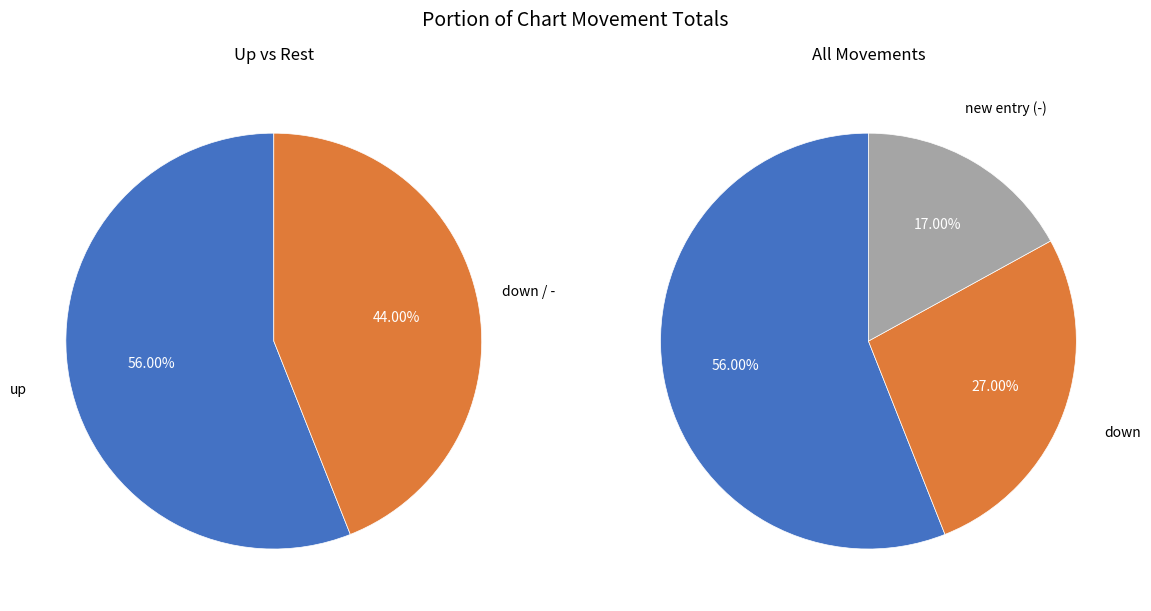

True or false: - accounts for 3% of the total.

False